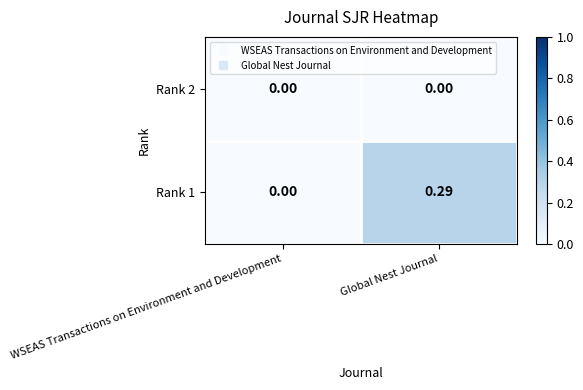

List the labels in order of Rank 1 value, largest first.

Global Nest Journal, WSEAS Transactions on Environment and Development